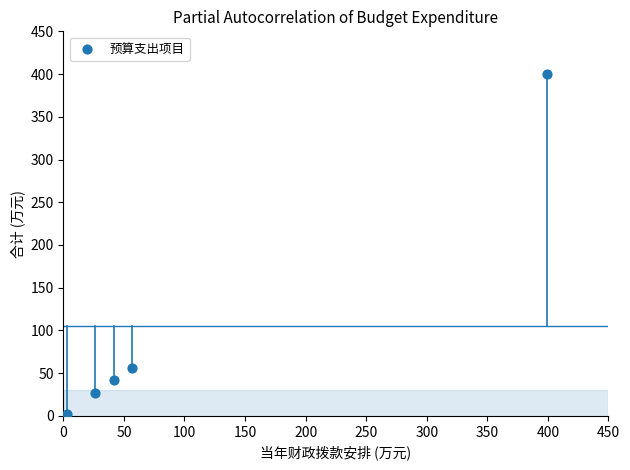

What Y value in the scatter plot is closest to 201?

56.3